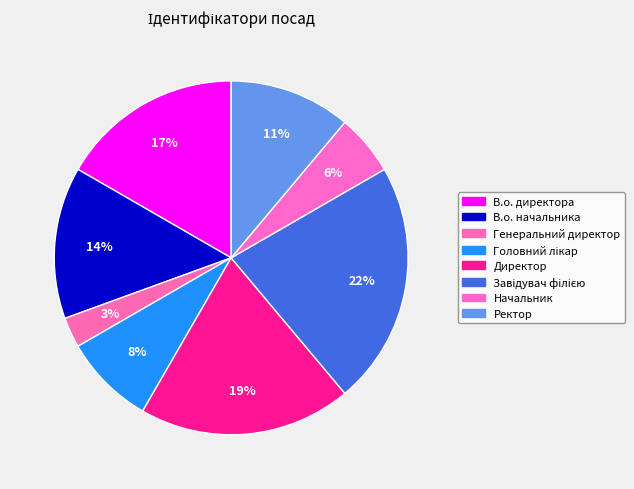

How many segments does this pie chart have?

8